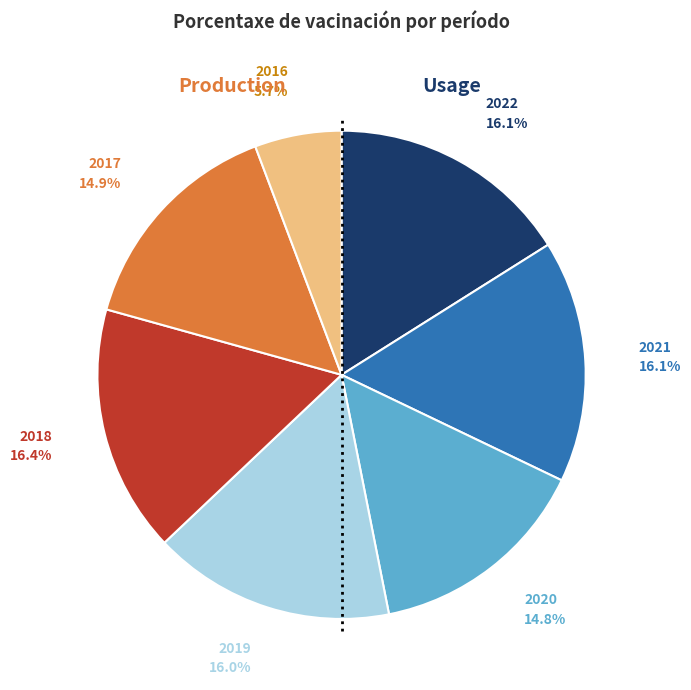

To the nearest percent, what is the difference between the largest and smallest slice percentages?

11%